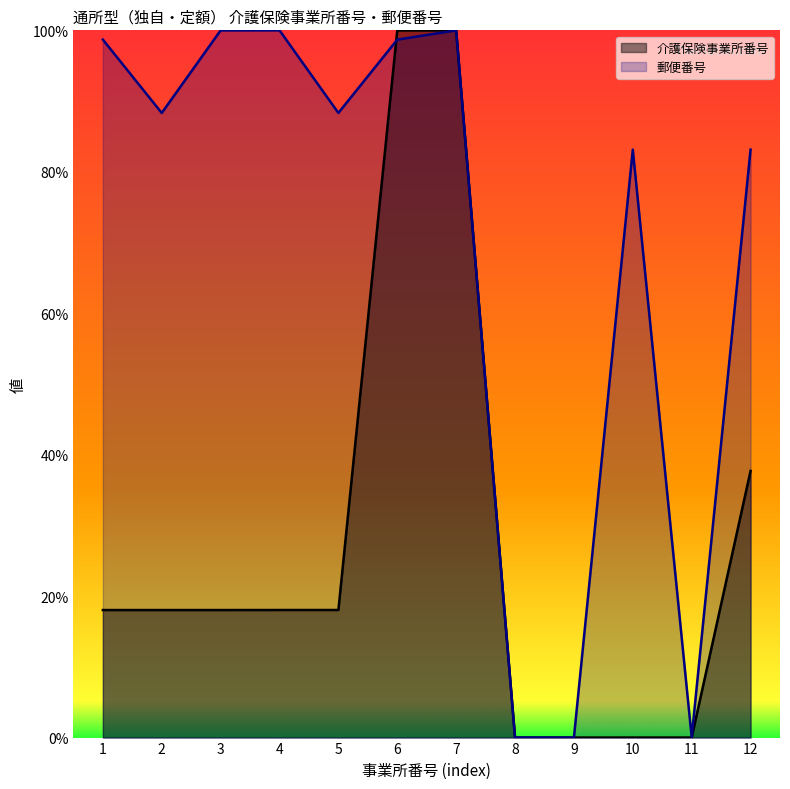

After their last crossing, which series has the higher values: 郵便番号 or 介護保険事業所番号?

郵便番号